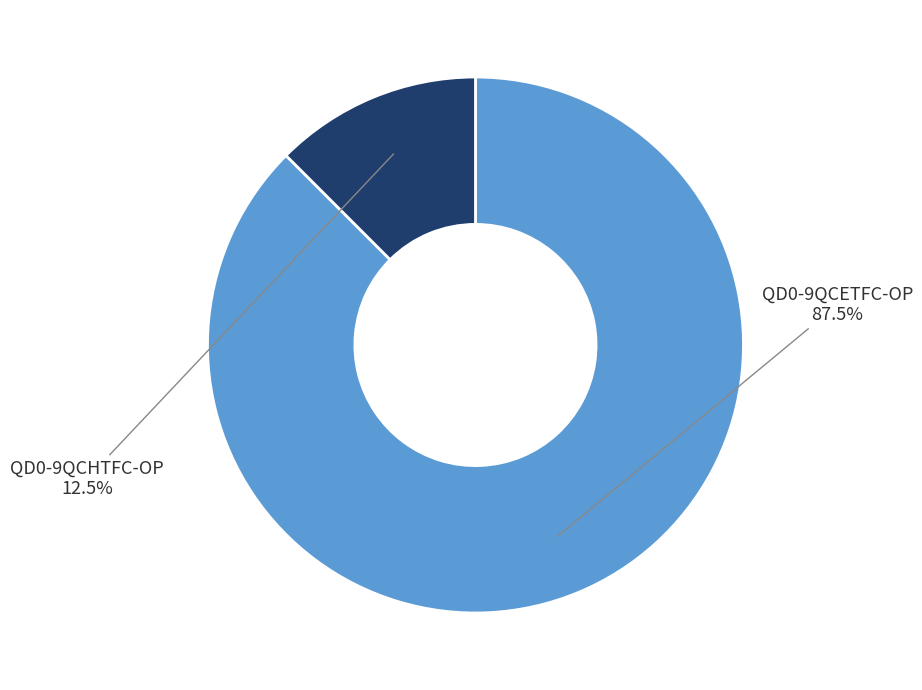

Is there a majority slice in this chart?

Yes